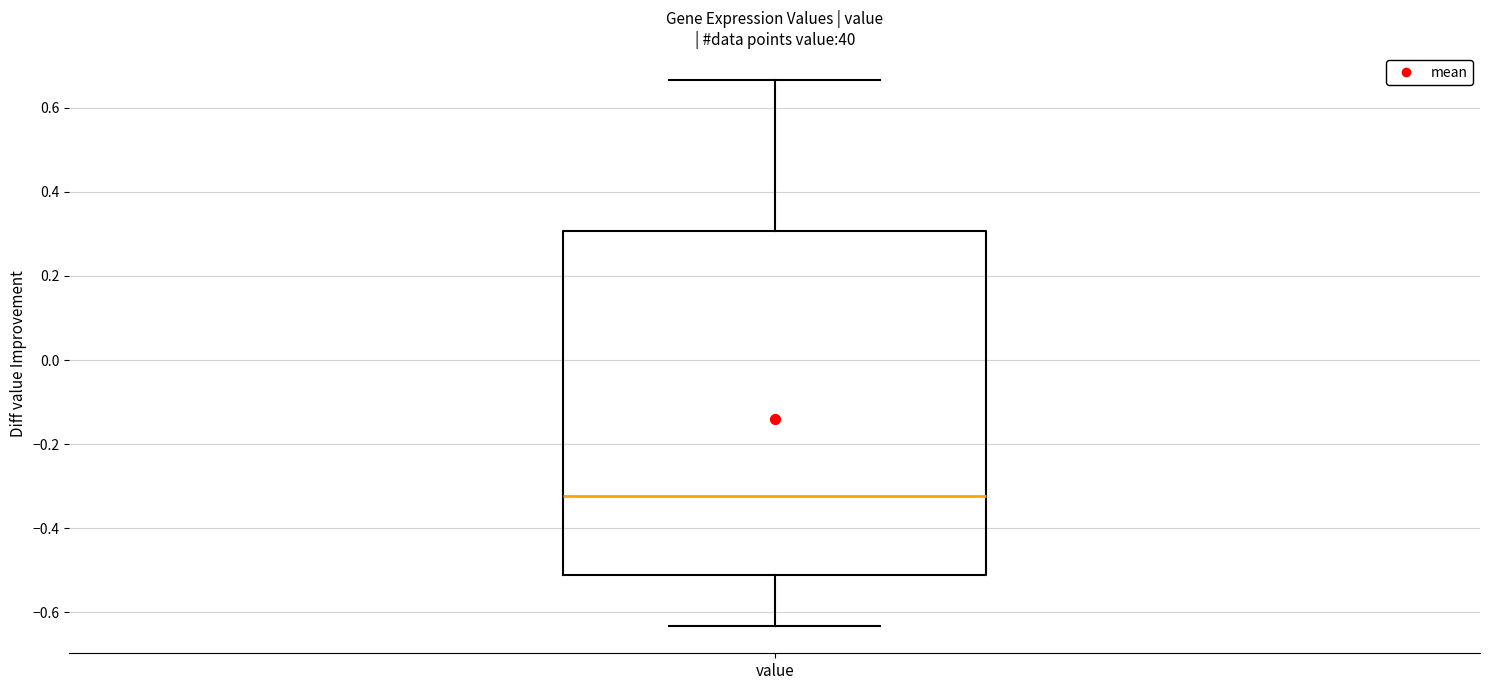

Read this box plot against the y-axis: the position of the median line, the range covered by the box, and the ends of both whiskers. The values are not printed on the chart, so give them approximately, as read against the axis.

median -0.32, box -0.52 to 0.30, whiskers -0.64 to 0.66